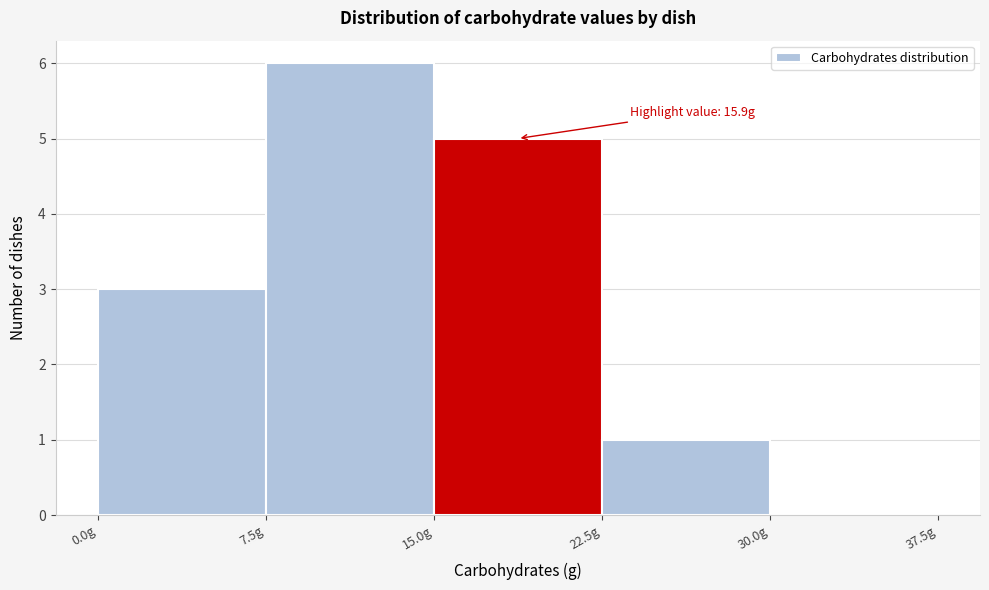

Over which range of the x-axis is the bar tallest?

7.5 to 15.0